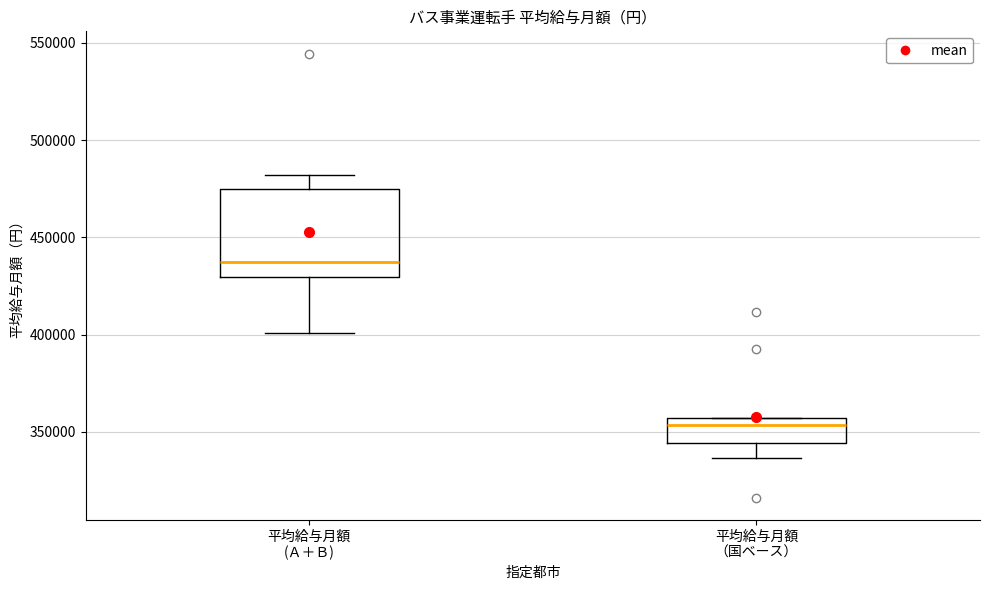

Where is the lower edge of the box for 平均給与月額 （国ベース） on the y-axis? The values are not printed on the chart, so give them approximately, as read against the axis.

345000